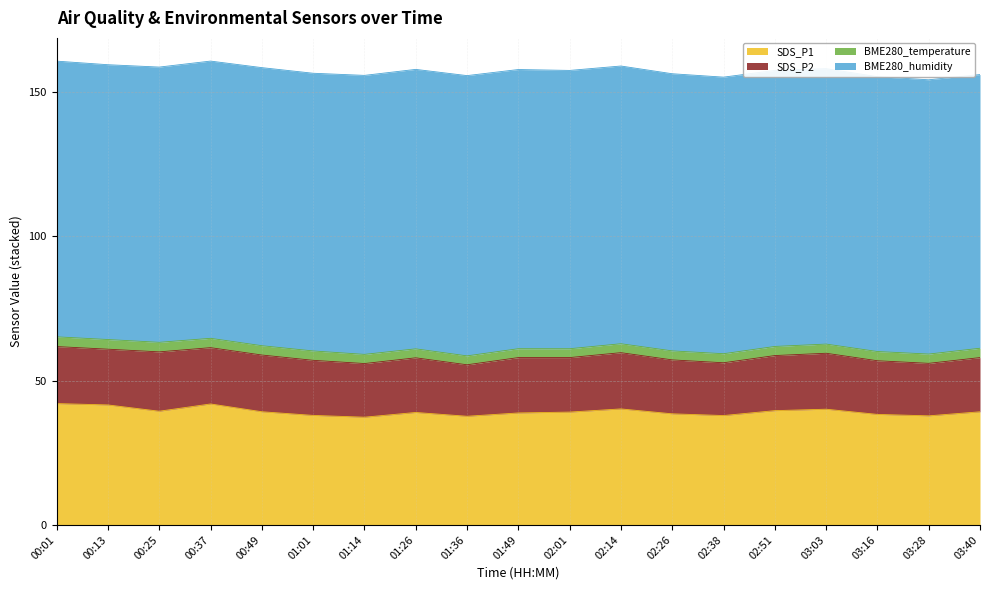

Which has a higher value, 01:26 or 03:03?

03:03